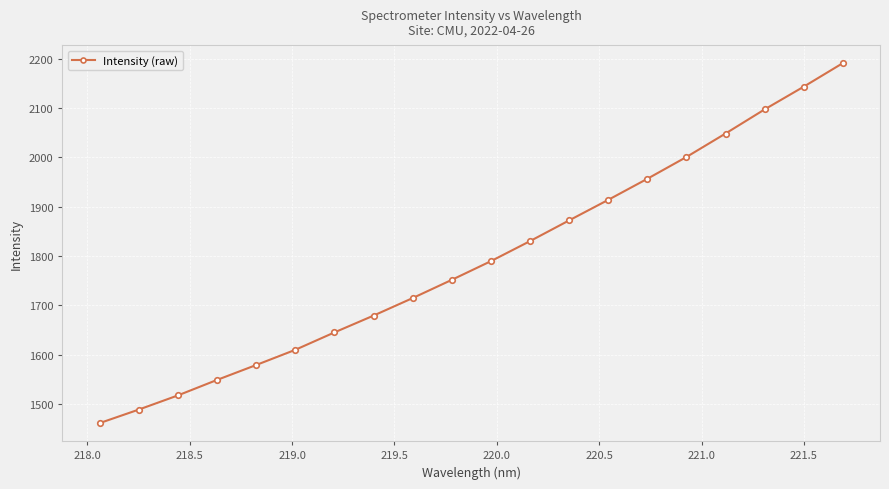

What is the sum of all values?

35837.4